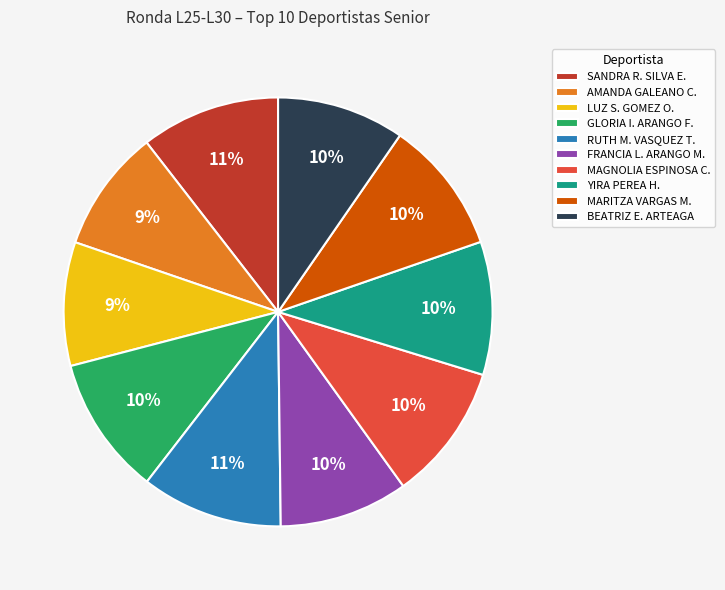

Is it true that FRANCIA L. ARANGO M. is 24% of the pie?

False